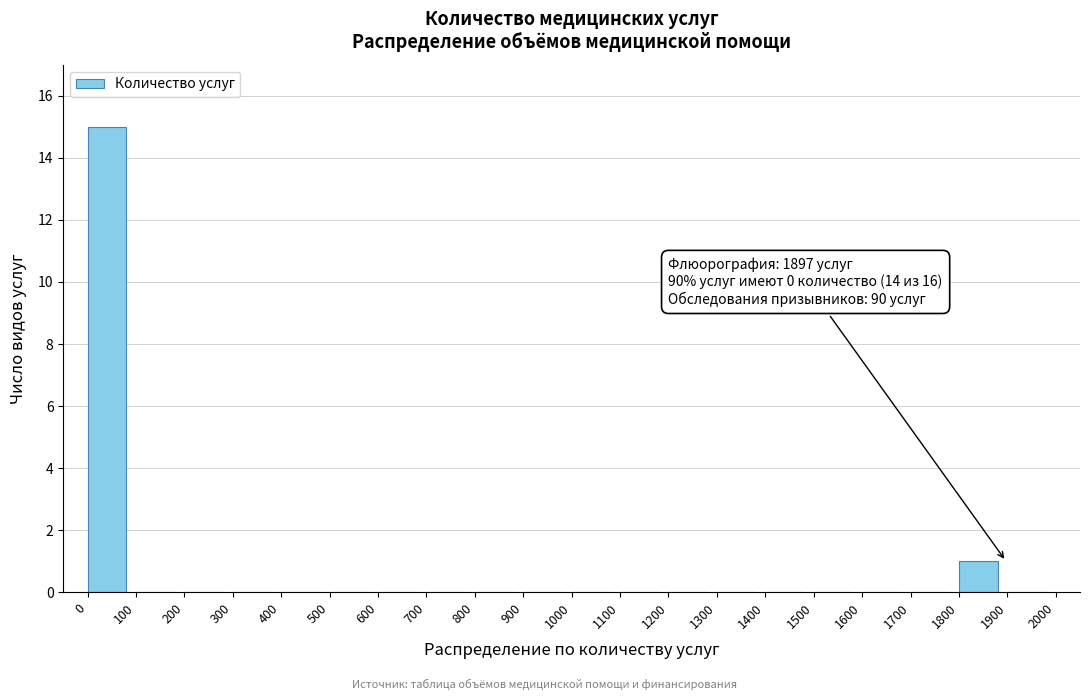

Which range on the x-axis has the tallest bar?

0 to 100